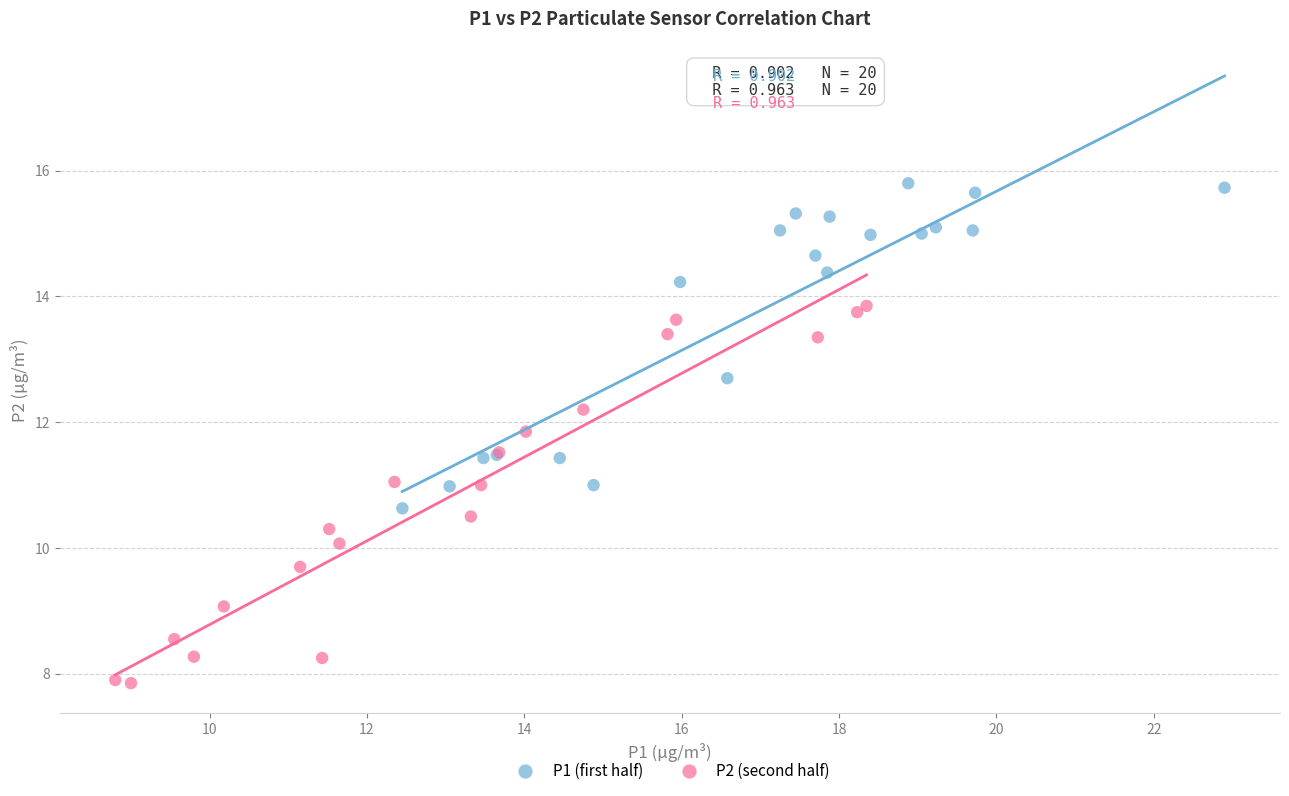

Which series reaches the minimum Y coordinate?

P2 (second half)